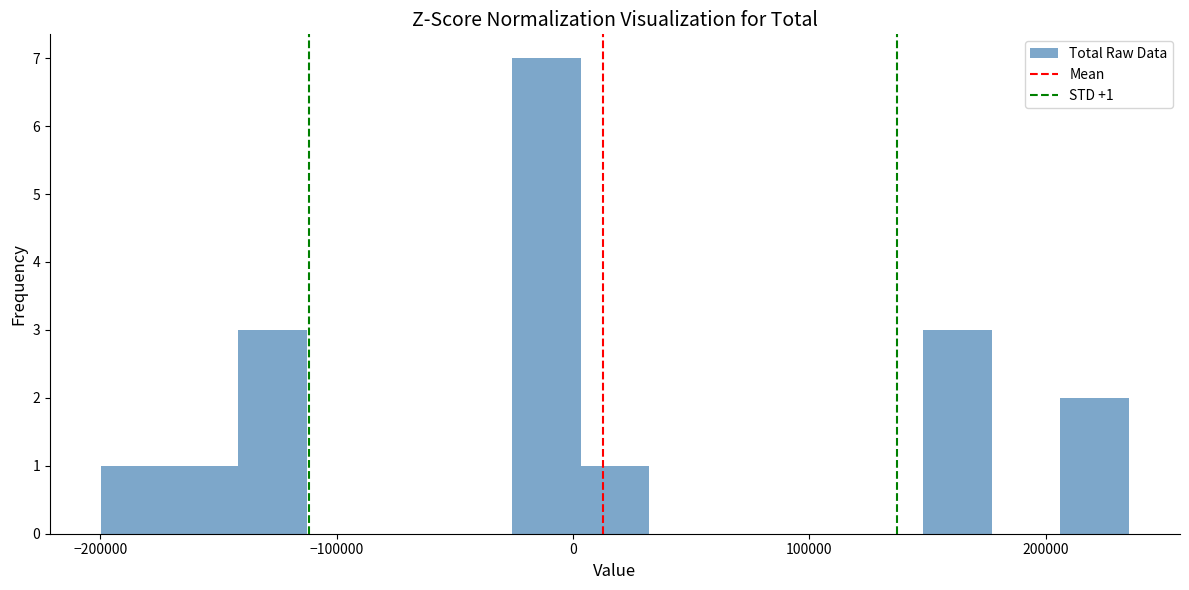

Read against the x-axis, roughly where is the centre of the tallest bar?

-10000